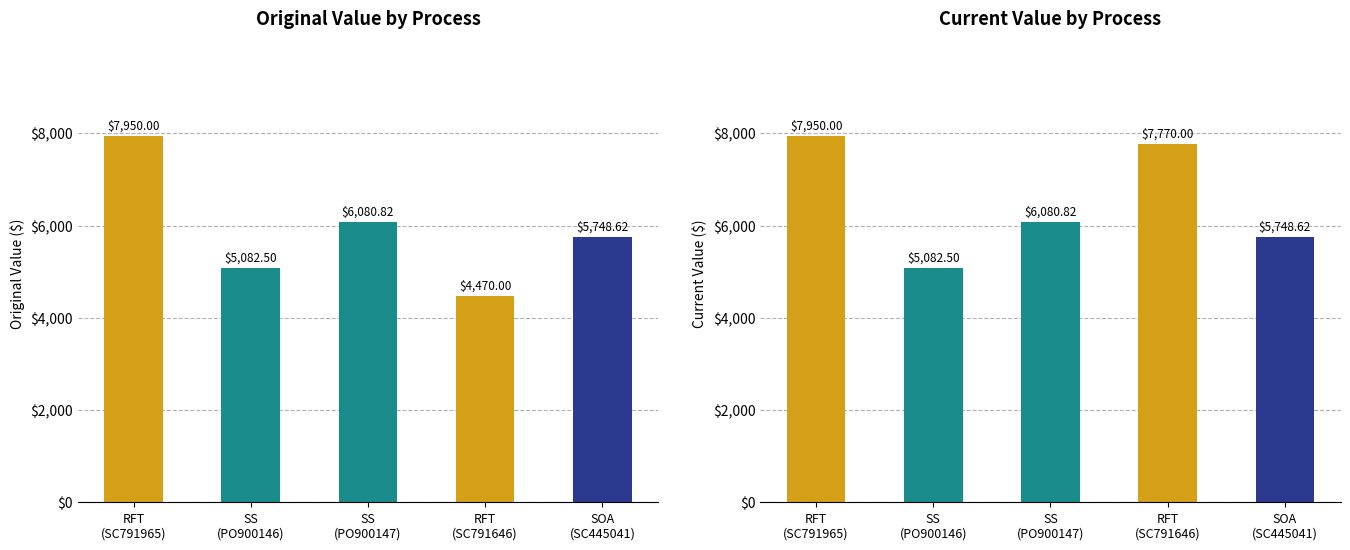

Rank the series by their average value, from highest to lowest.

current_value, original_value